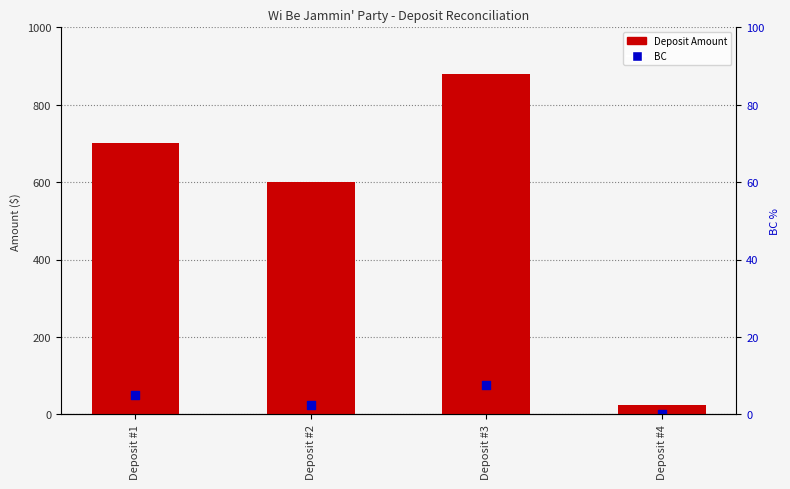

Which series has the largest total across all categories?

Deposit Amount